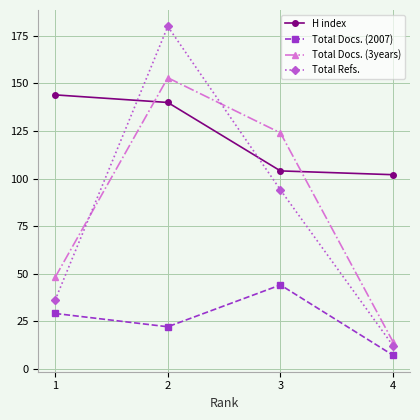

True or false: Total Docs. (3years) has more than 0 interior local peaks.

True